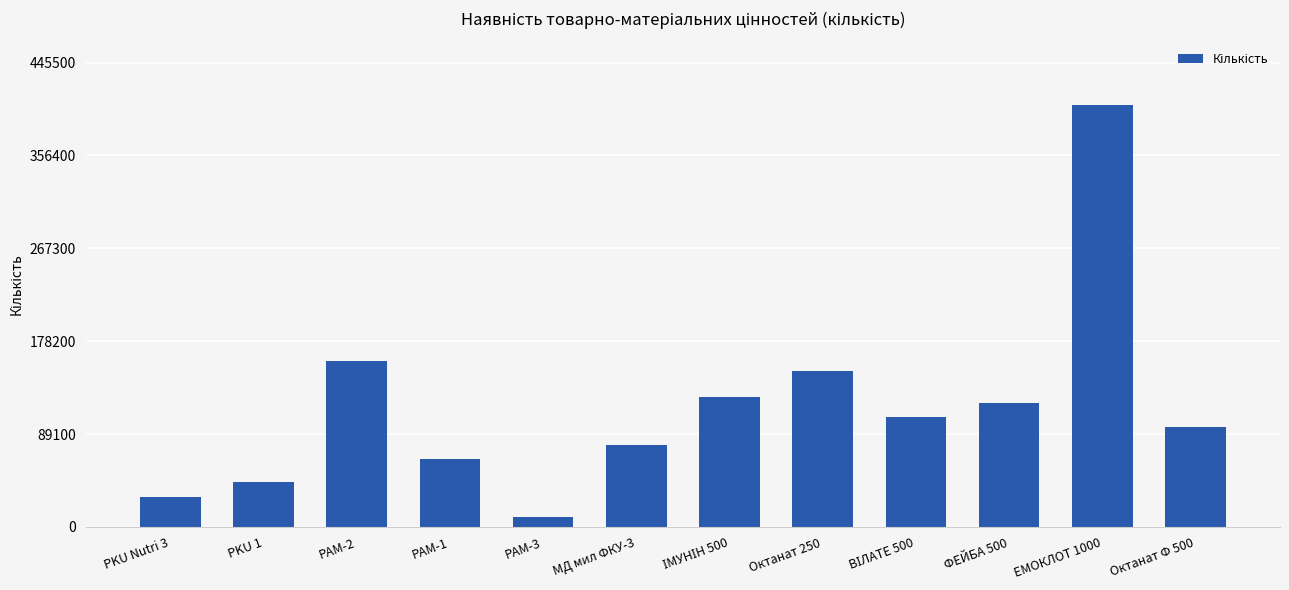

Read the value at РАМ-3, to the nearest 50.

9400